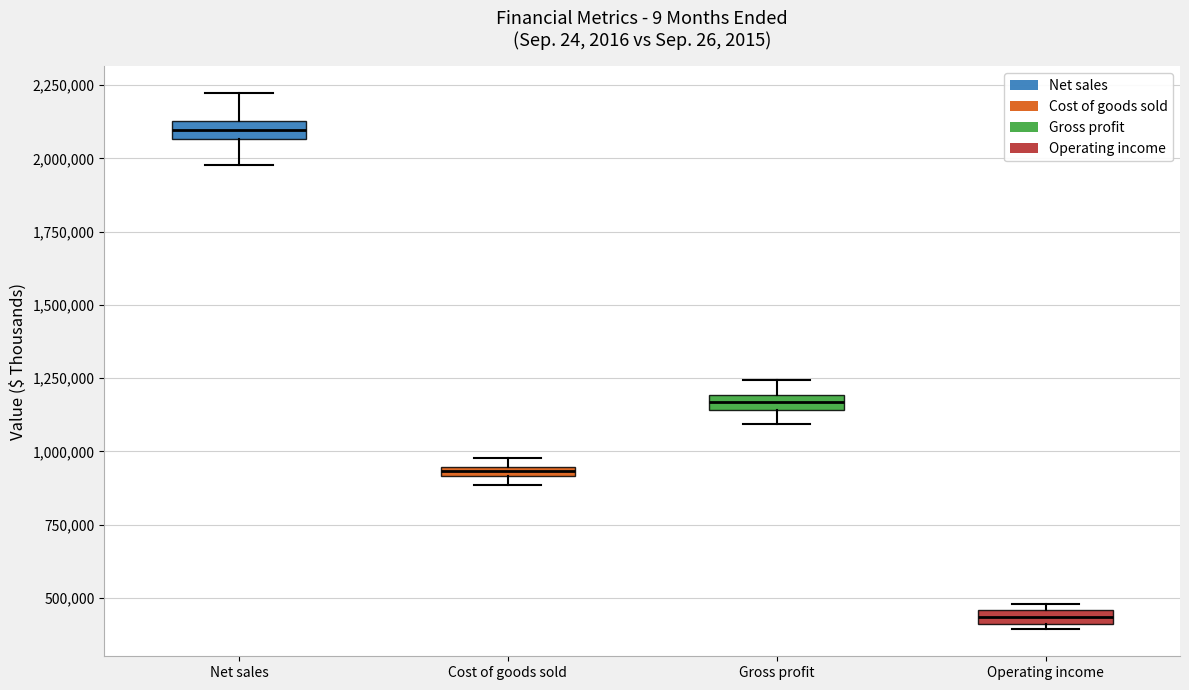

Where is the upper edge of the box for Cost of goods sold on the y-axis? The values are not printed on the chart, so give them approximately, as read against the axis.

950000